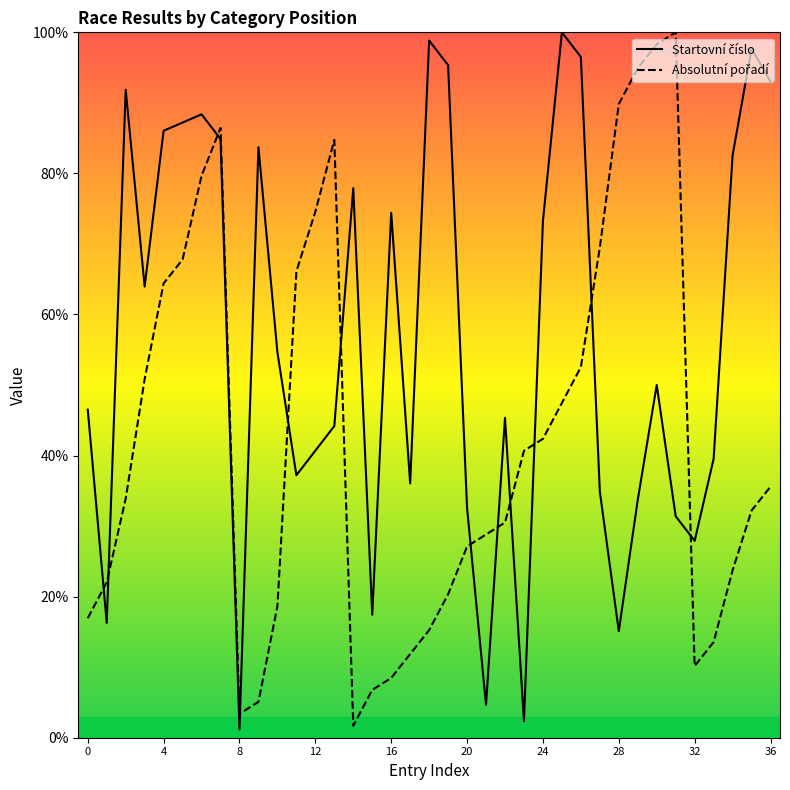

What is the maximum value shown in the chart?

100.0